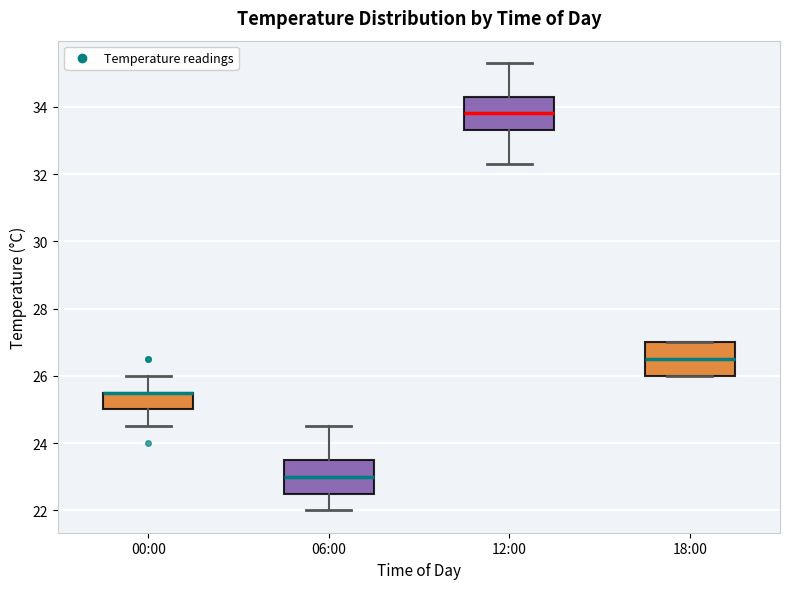

Reading left to right, read every box against the y-axis: the position of its median line, the range the box covers, and the ends of its whiskers. The values are not printed on the chart, so give them approximately, as read against the axis.

00:00: median 25.6 (drawn on the box's upper edge), box 25.0 to 25.6, whiskers 24.6 to 26.0
06:00: median 23.0, box 22.6 to 23.6, whiskers 22.0 to 24.6
12:00: median 33.8, box 33.4 to 34.4, whiskers 32.4 to 35.4
18:00: median 26.6, box 26.0 to 27.0, whiskers 26.0 to 27.0